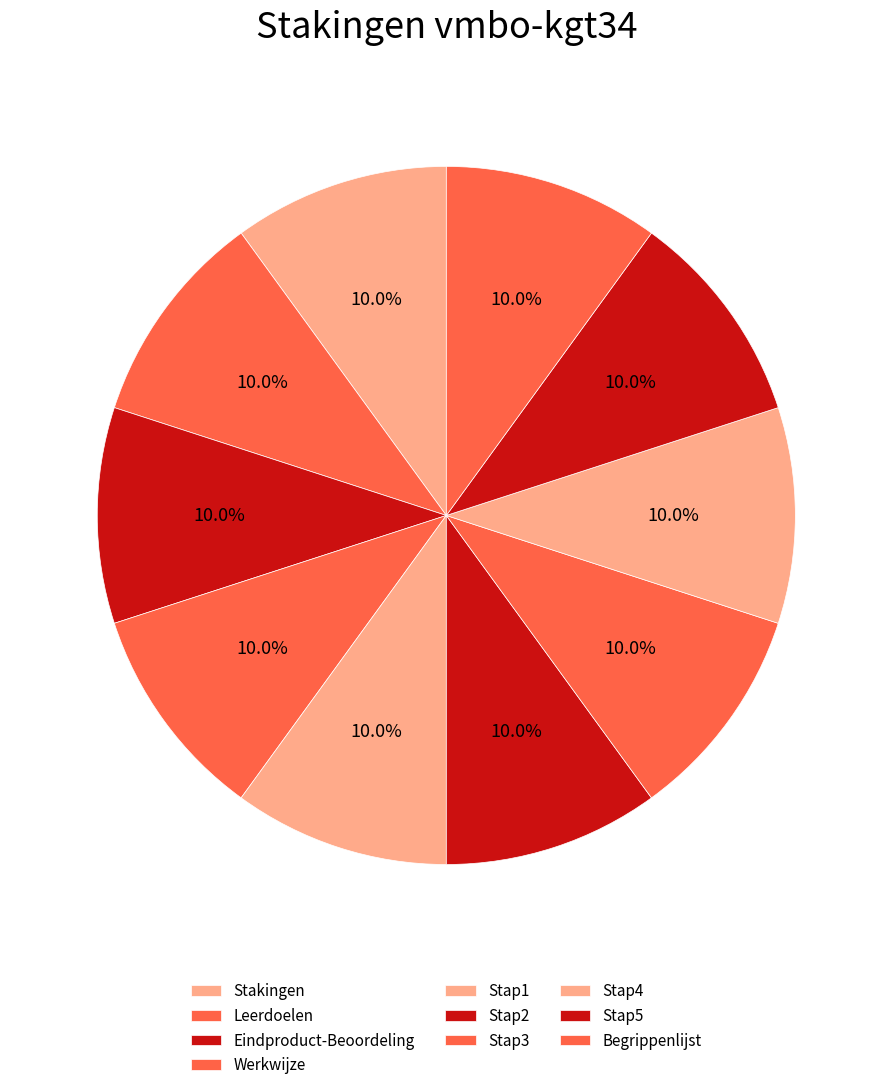

Combined, what portion of the pie is Stap1 and Stap2?

20.0%